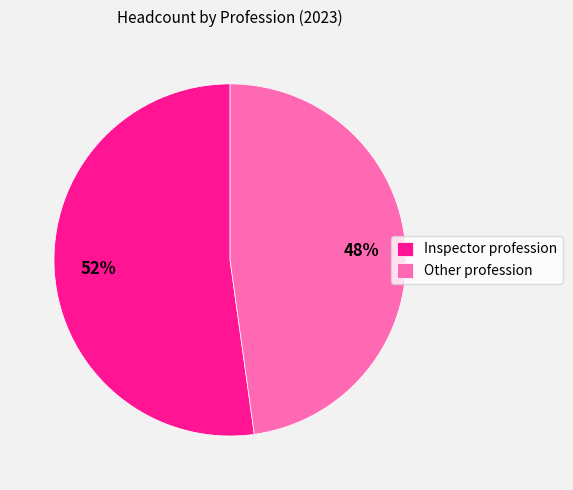

Combined, do Other profession and Inspector profession account for over 50%?

Yes